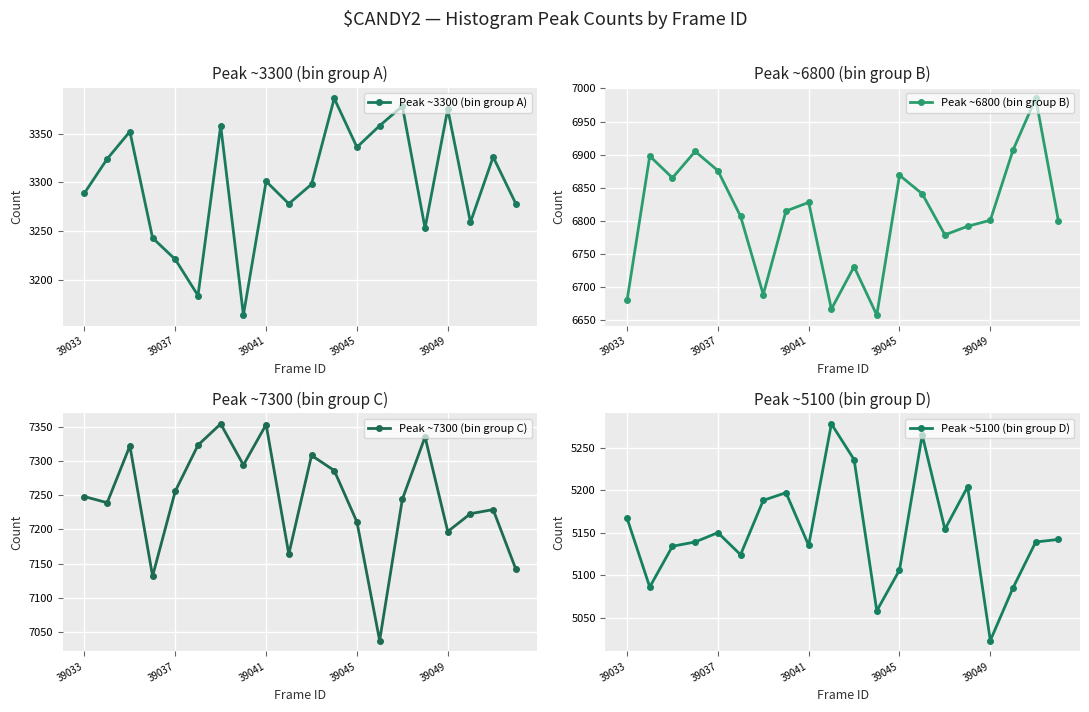

True or false: Peak ~7300 (bin group C) has a value of 4325 at 39033.

False